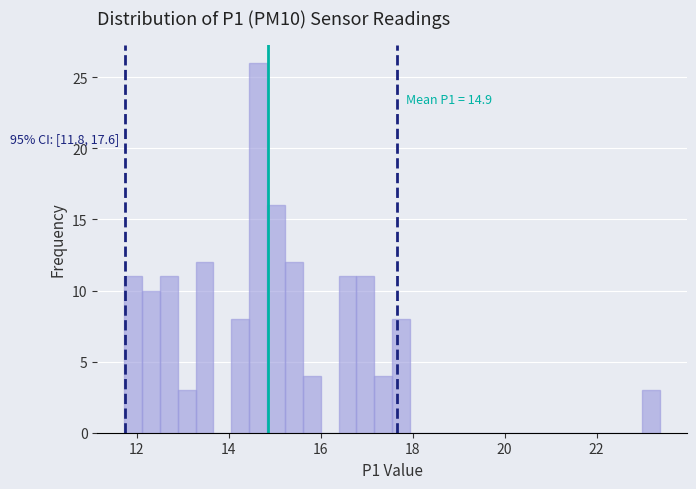

Around what value on the x-axis is the tallest bar? Give the approximate position of its centre, as read against the axis.

14.6